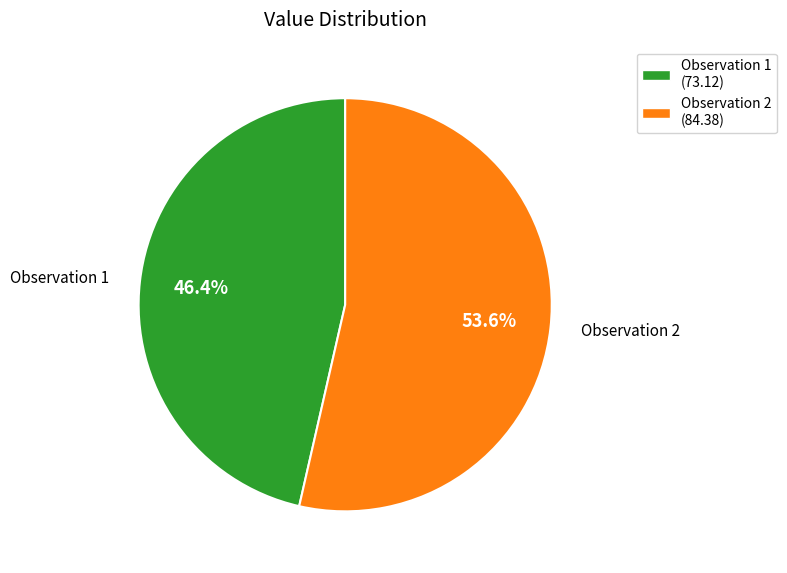

What is the smallest slice in the pie chart?

Observation 1 (73.12)